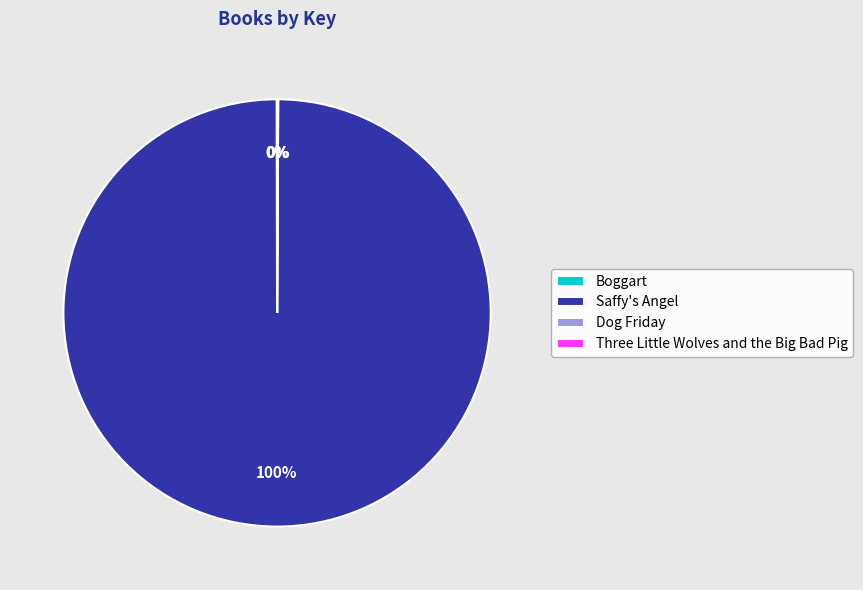

The Saffy's Angel slice represents 100% of the pie. True or false?

True